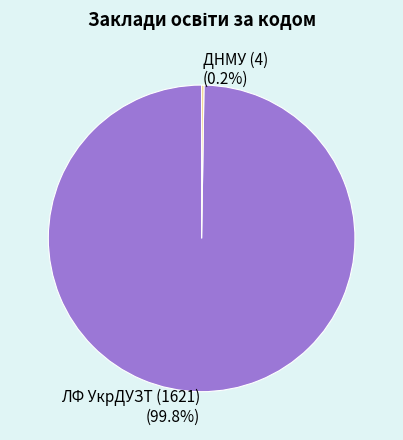

Is ЛФ УкрДУЗТ (1621) the majority of the pie?

Yes